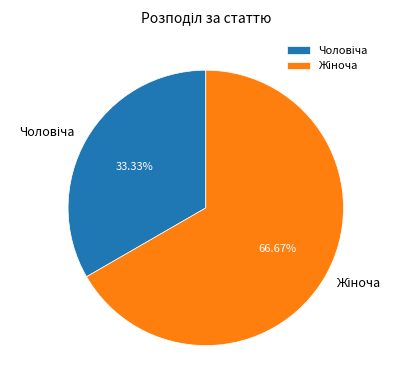

Is there a majority slice in this chart?

Yes